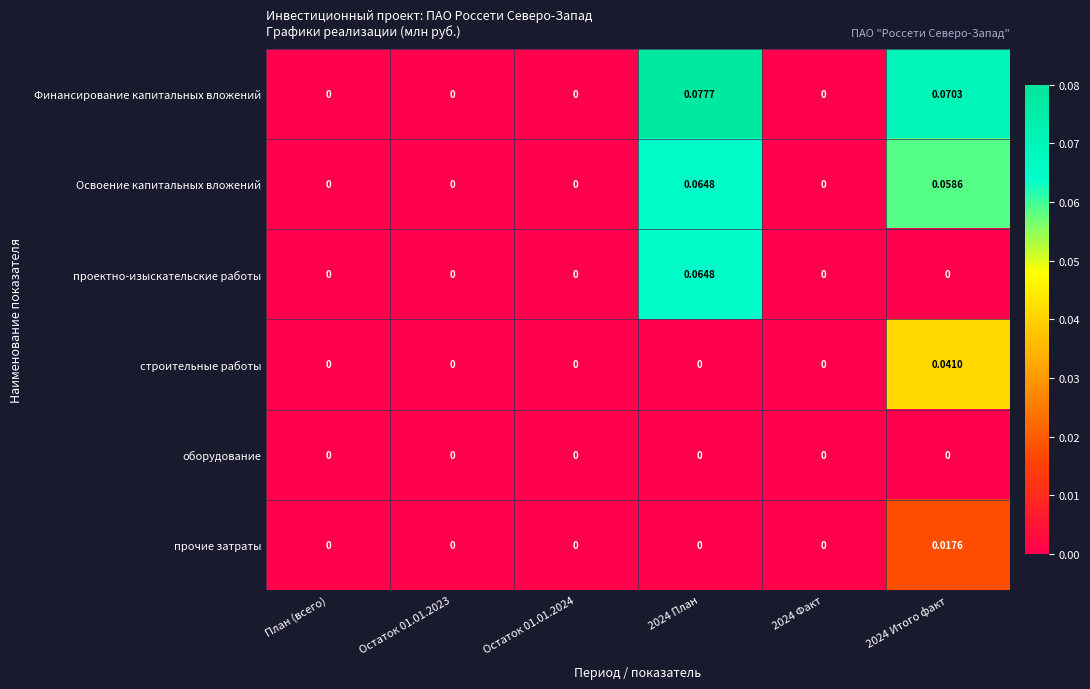

Which series has the largest total across all categories?

Финансирование капитальных вложений